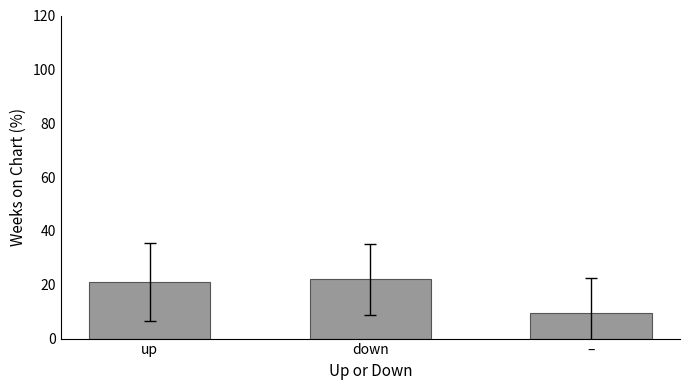

Reading left to right, extract all data points from this chart.

20.9	22.1	9.4